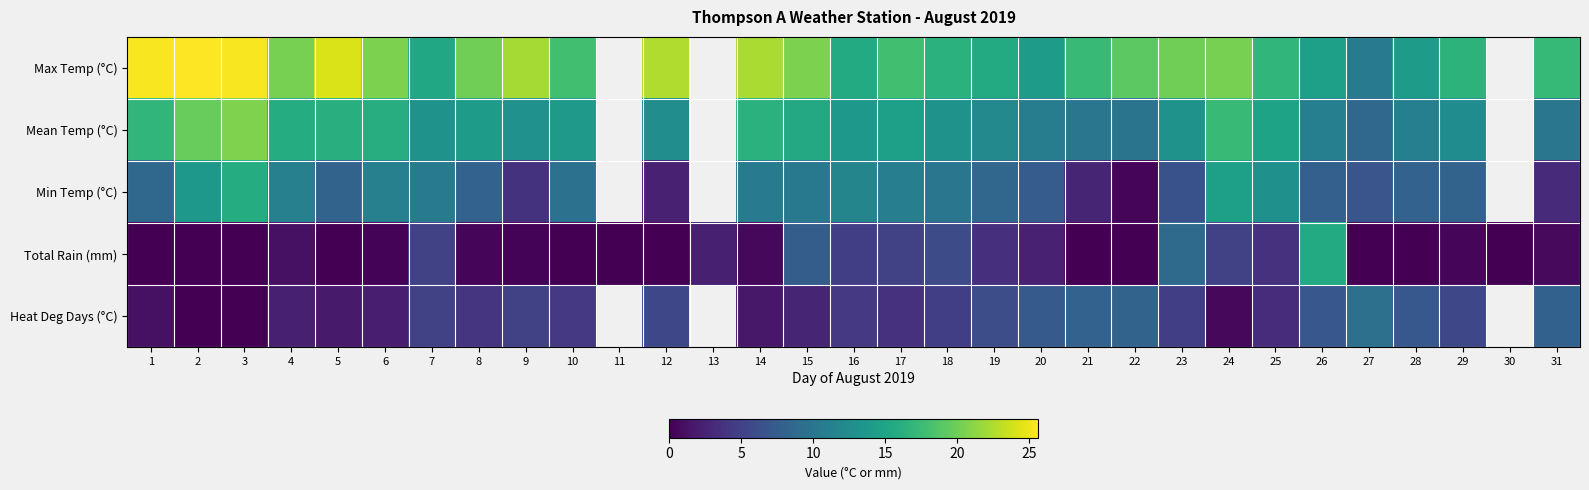

How many positive values does the Mean Temp (°C) series have?

28